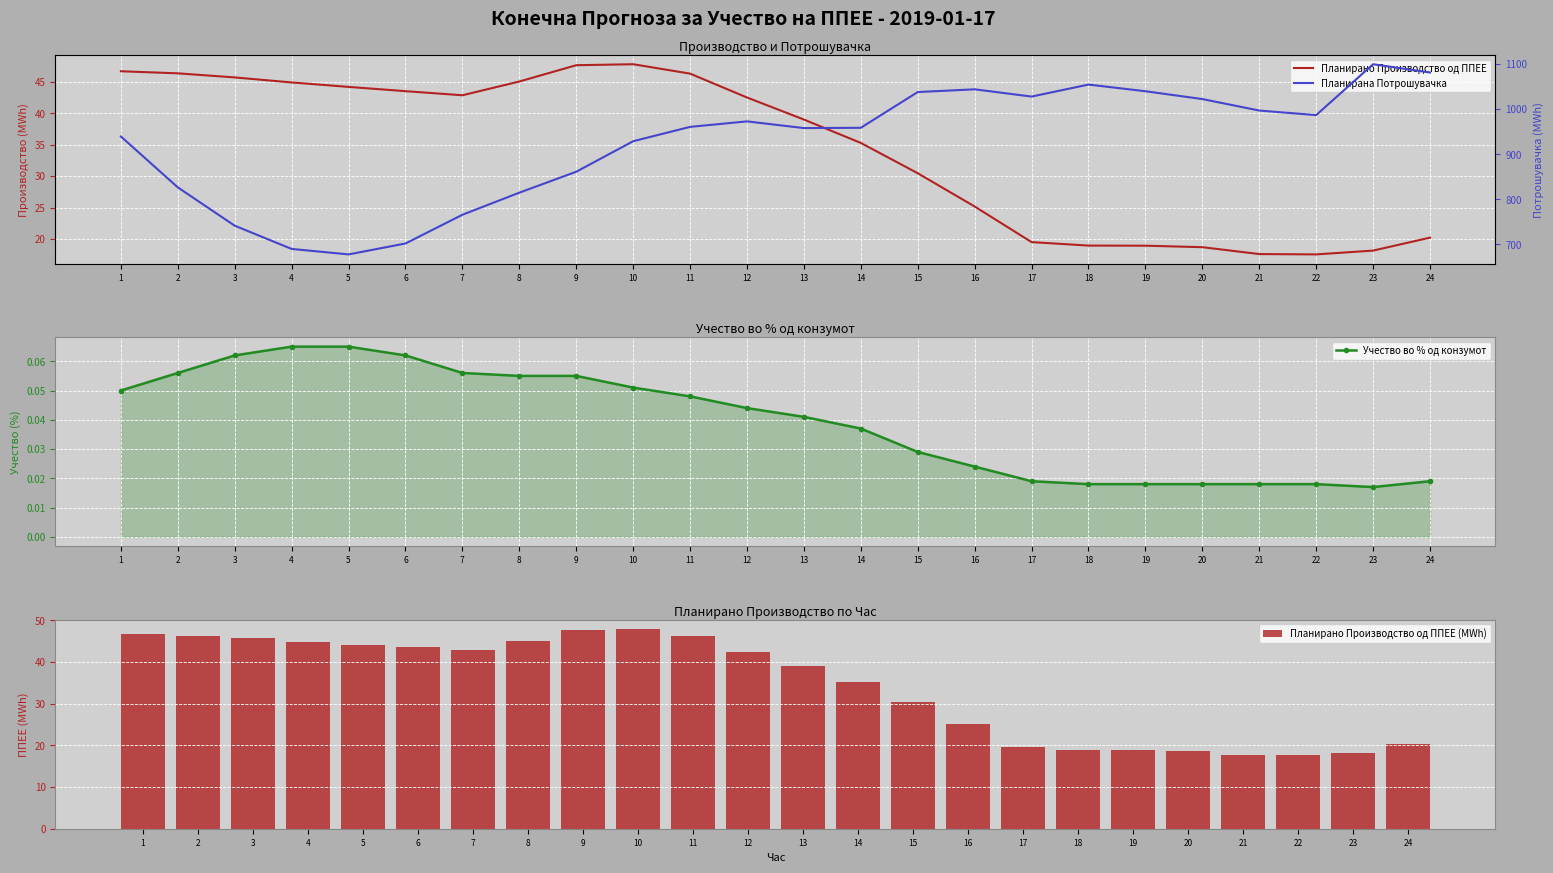

What is the total value across all series at 6?

788.8